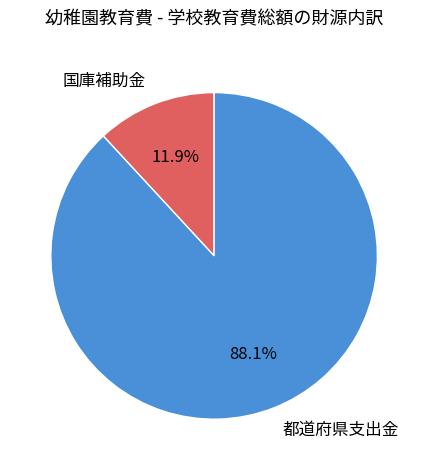

To the nearest percent, what portion does 都道府県支出金 represent?

88%